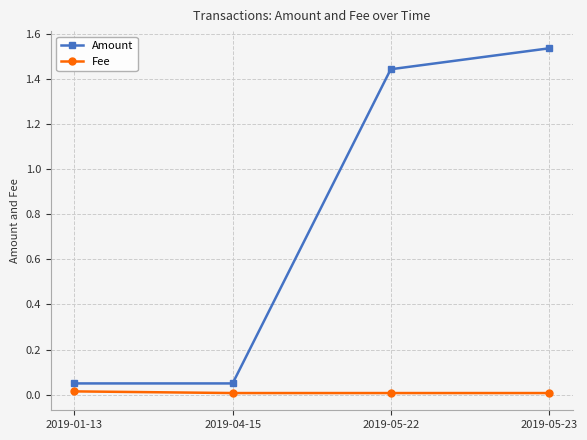

At which label does Amount reach its peak?

2019-05-23